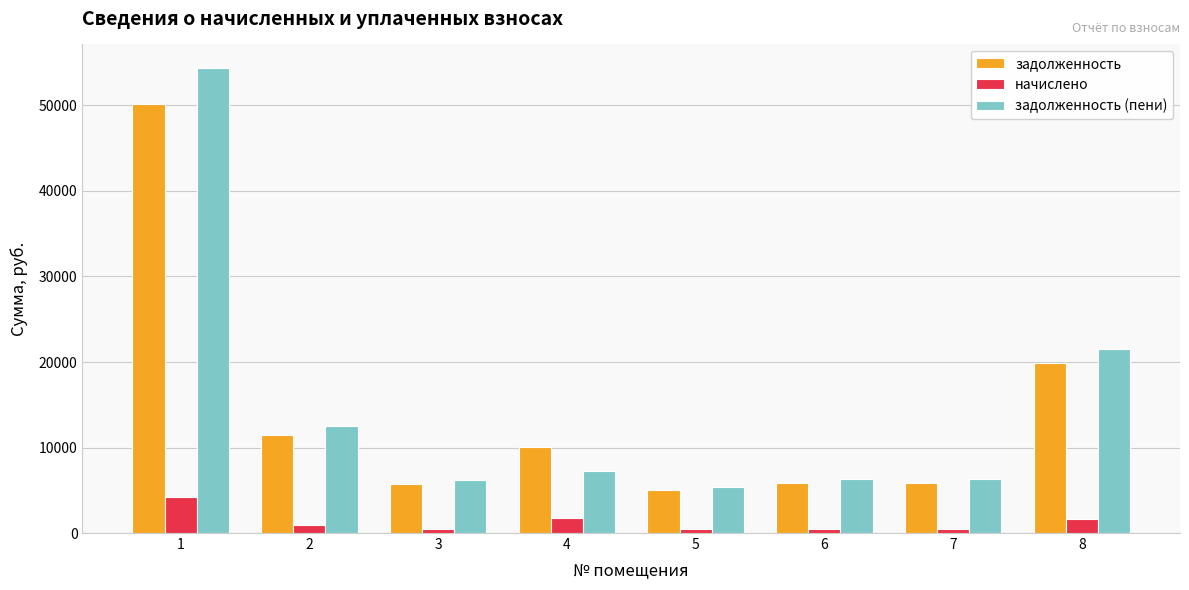

The value of задолженность at 4 is 10087.7. True or false?

True